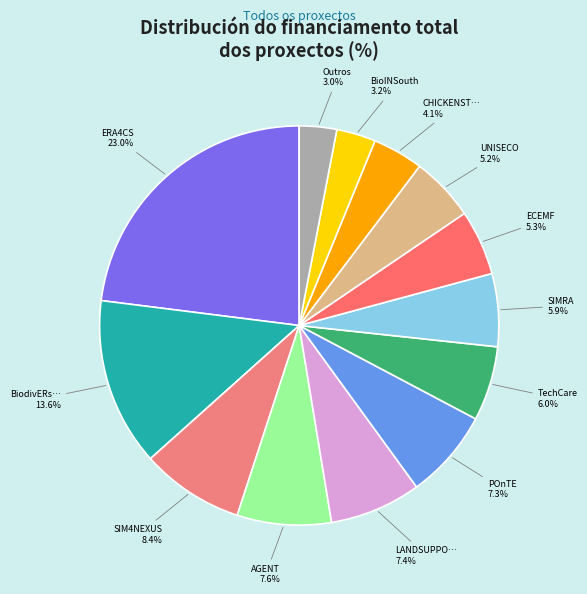

Count the number of slices in the pie.

13